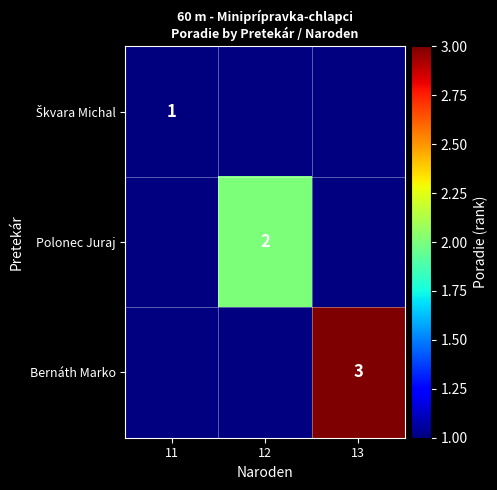

Is it true that Bernáth Marko equals 3 at 13?

True